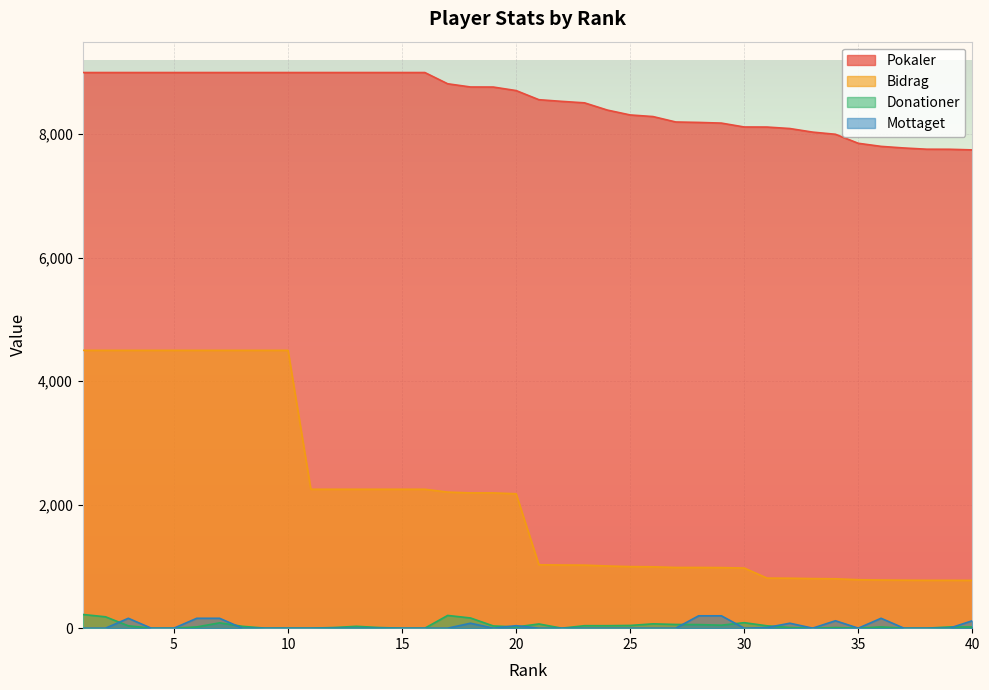

True or false: Pokaler has a value of 7854 at 35.

True